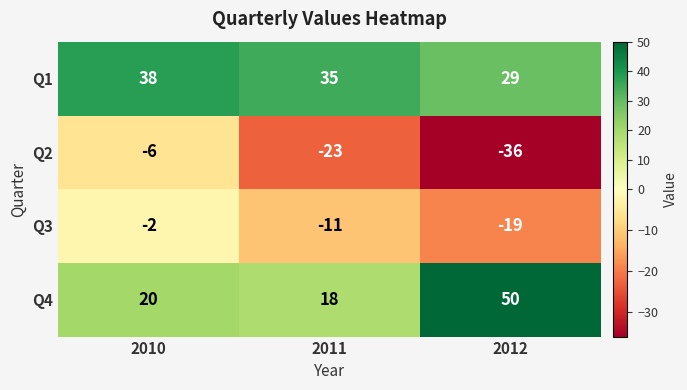

Reading left to right, transcribe all the data shown in this chart.

Q1: 2010=38	2011=35	2012=29
Q2: 2010=-6	2011=-23	2012=-36
Q3: 2010=-2	2011=-11	2012=-19
Q4: 2010=20	2011=18	2012=50